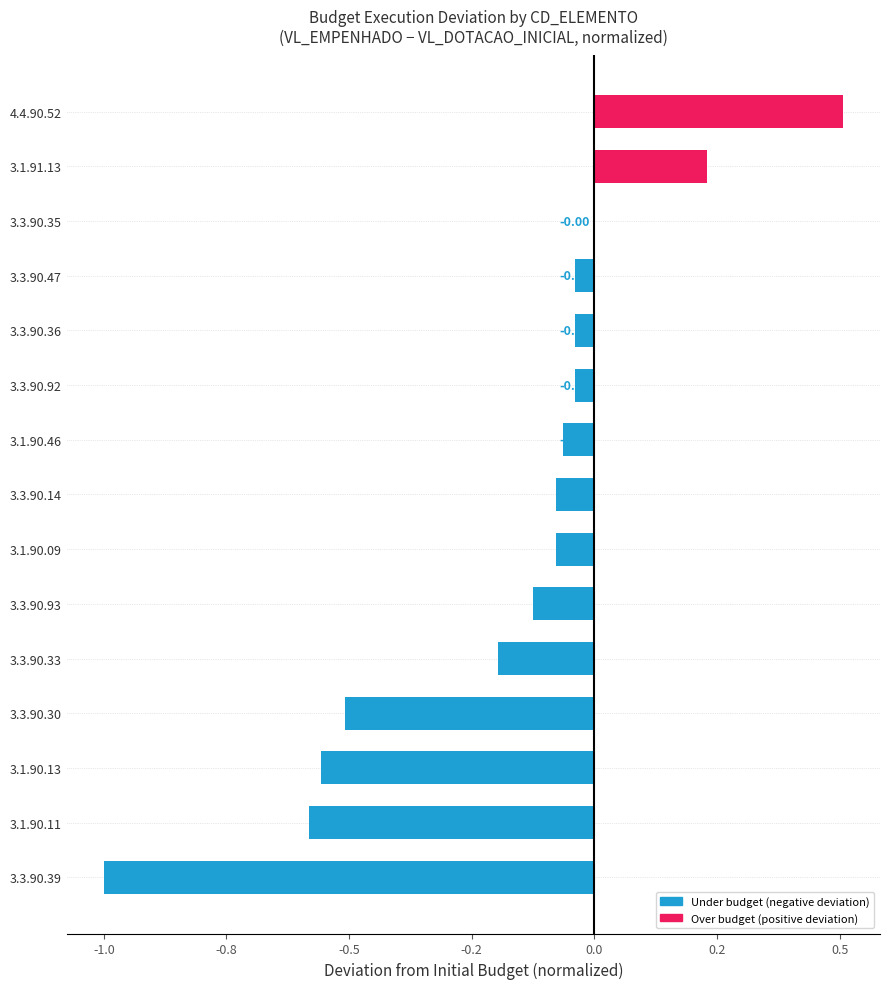

What is the maximum value shown in the chart?

0.5